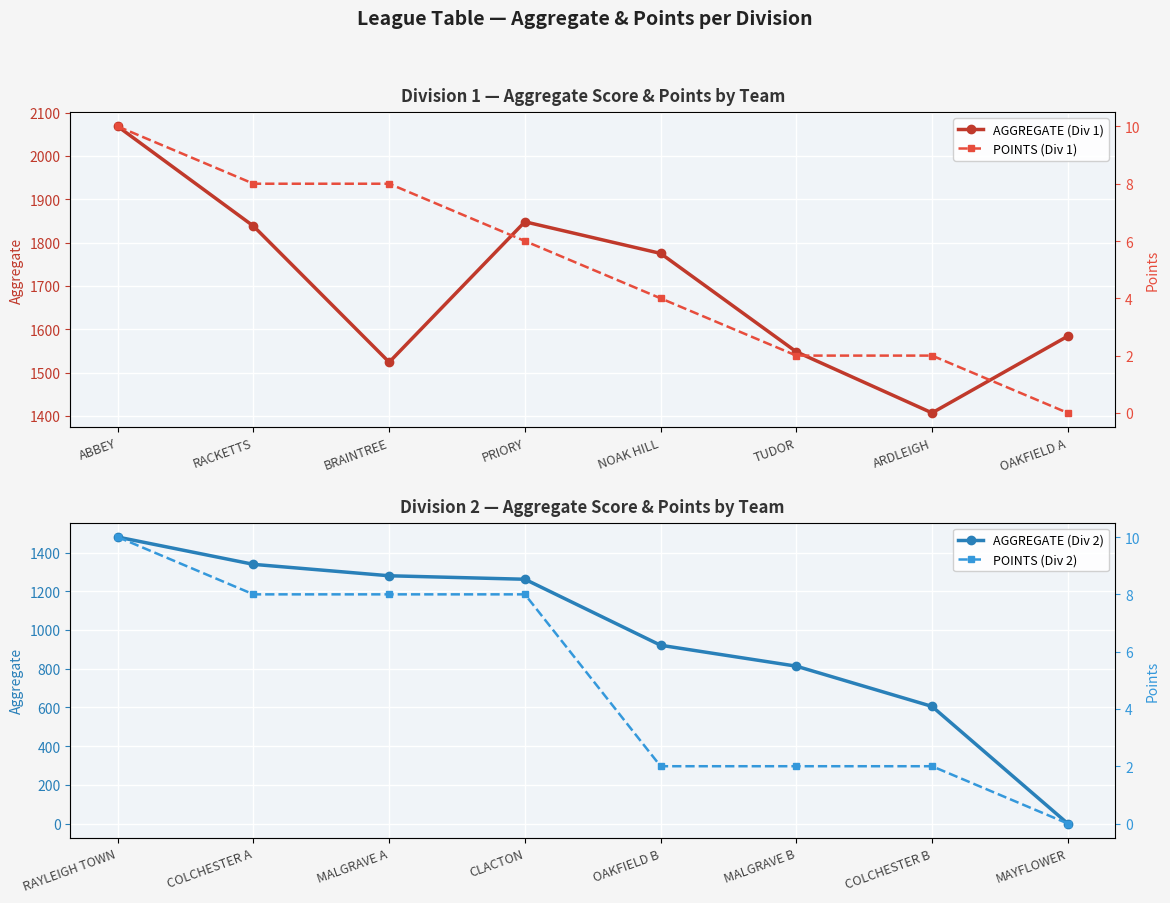

Which series has the widest spread of values?

AGGREGATE (Div 2)